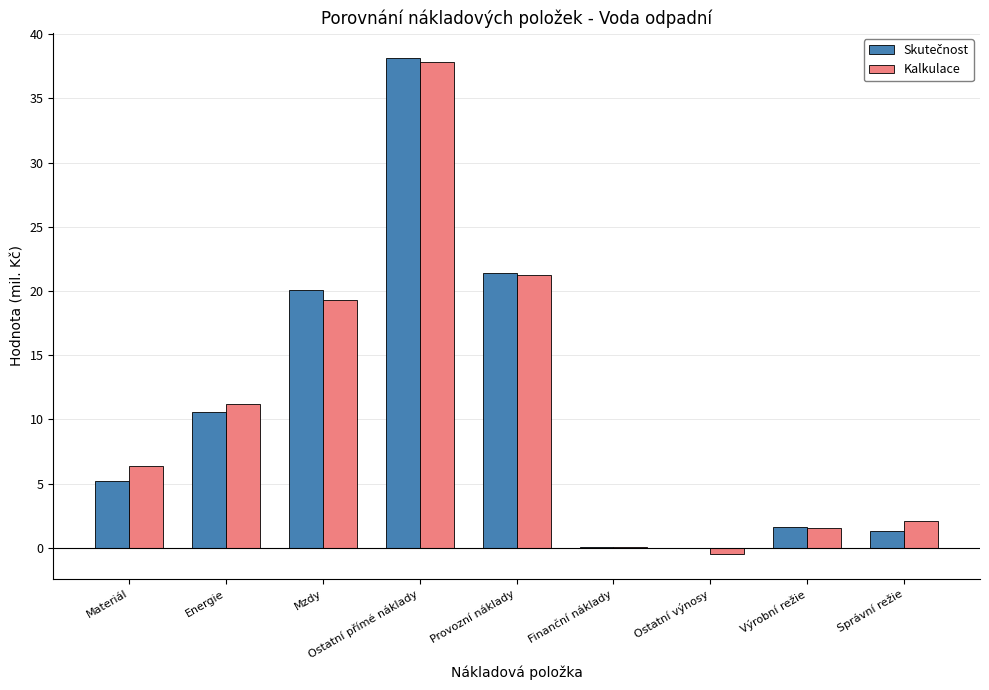

What is the greatest value displayed?

38.2